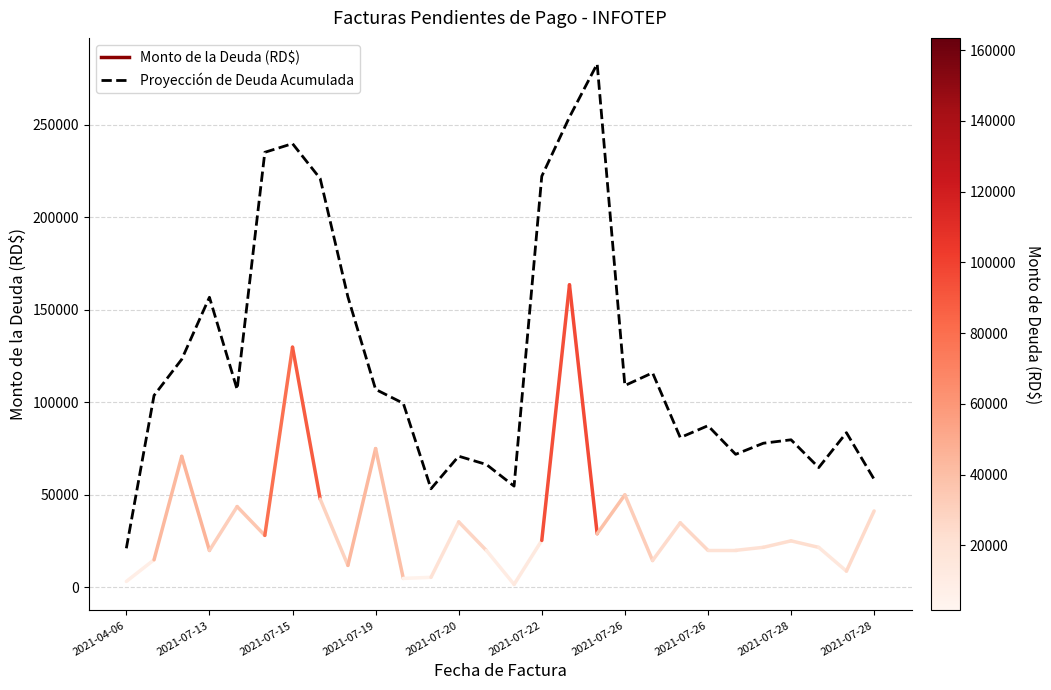

What is the maximum value shown in the chart?

282908.2